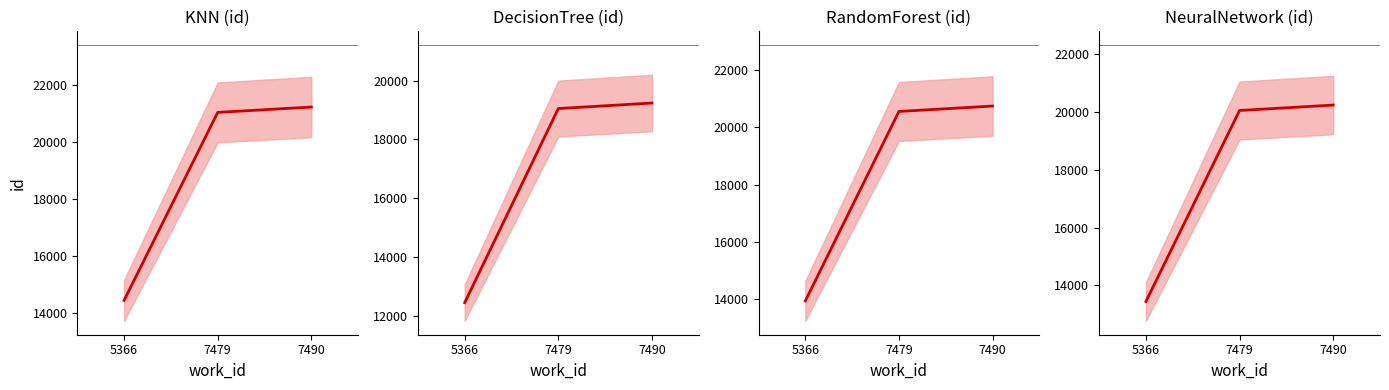

The value at 5366 is 23702. True or false?

False